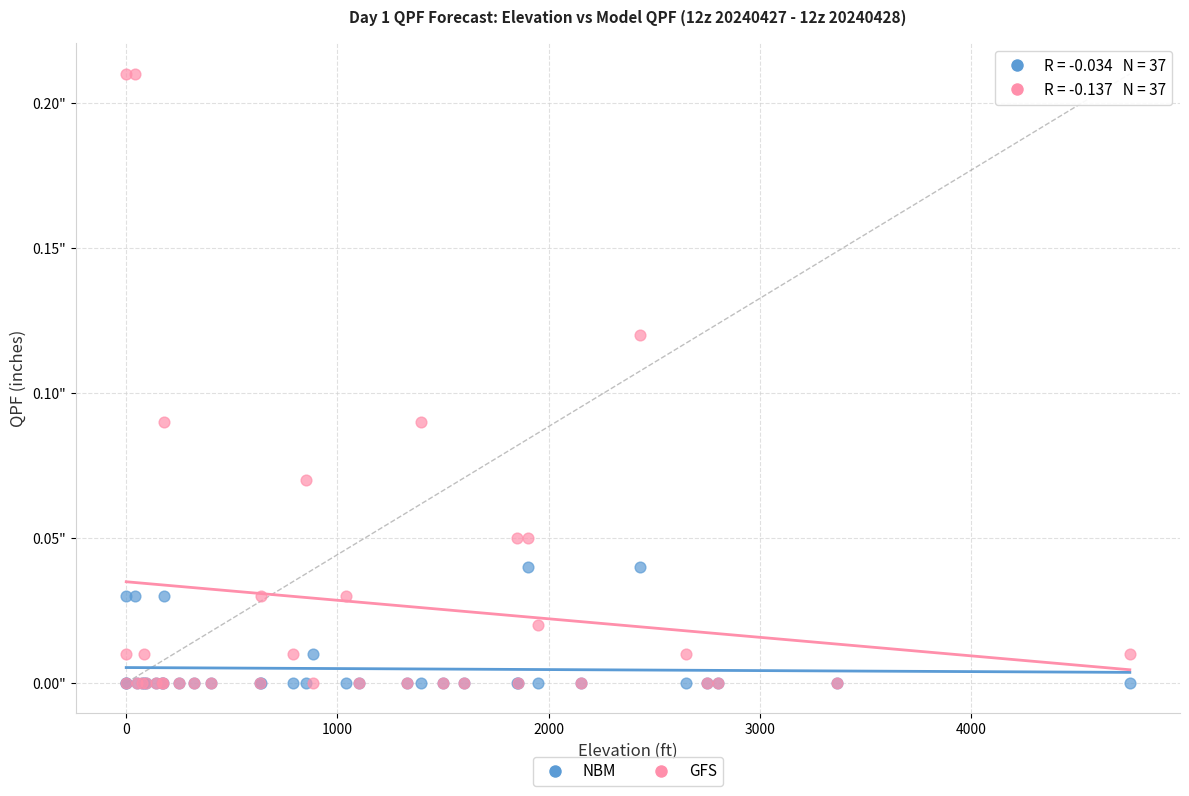

What are all the series names shown in the legend?

NBM, GFS